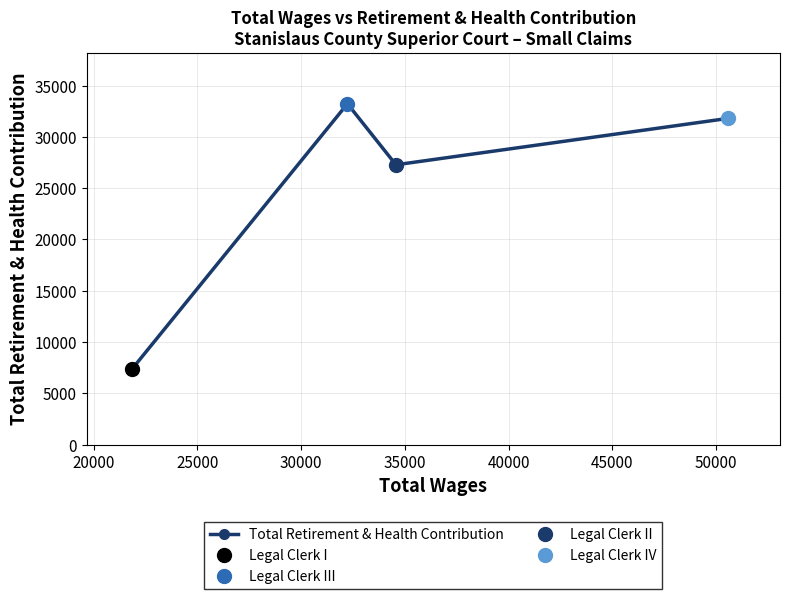

True or false: Total Retirement & Health Contribution has more than 1 points higher than both neighbors.

False